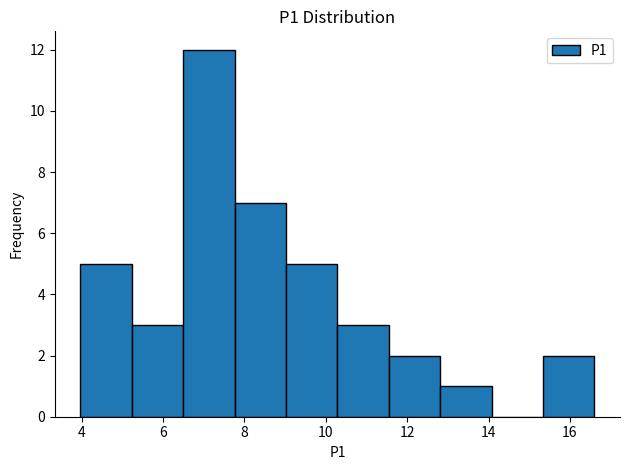

How tall is the bar that spans 4.0 to 5.2 on the x-axis? Neither the bar edges nor the heights are printed on the chart, so give them approximately, as read against the axes.

5